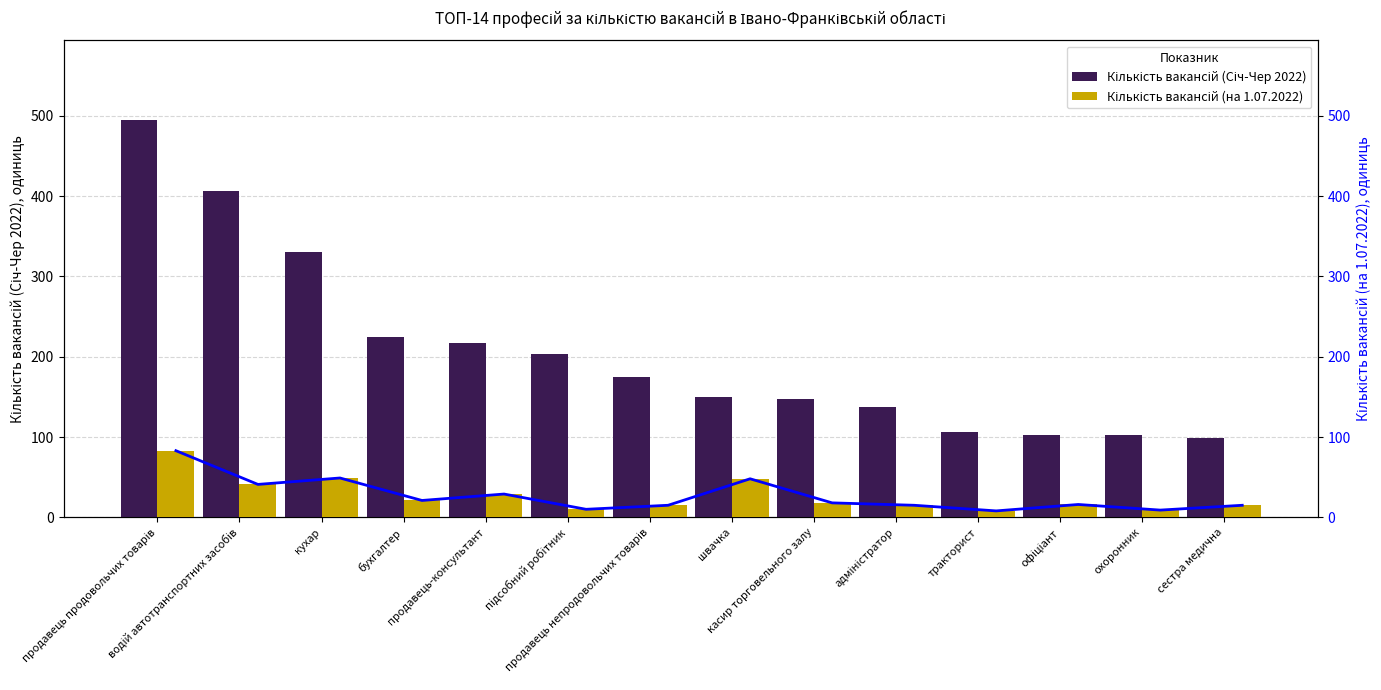

Rank the series at бухгалтер from highest to lowest value.

Кількість вакансій (Січ-Чер 2022), Кількість вакансій (на 1.07.2022)